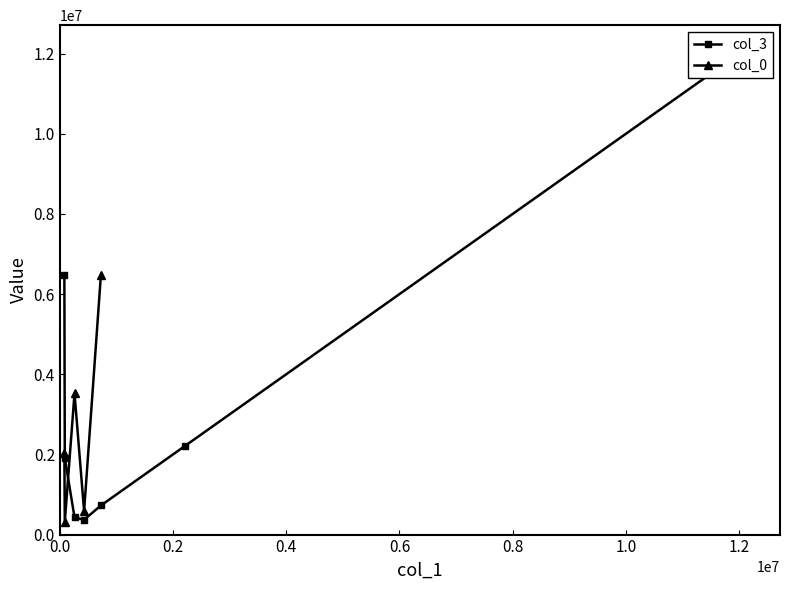

Where is the data nearest to the value 6100769?

5